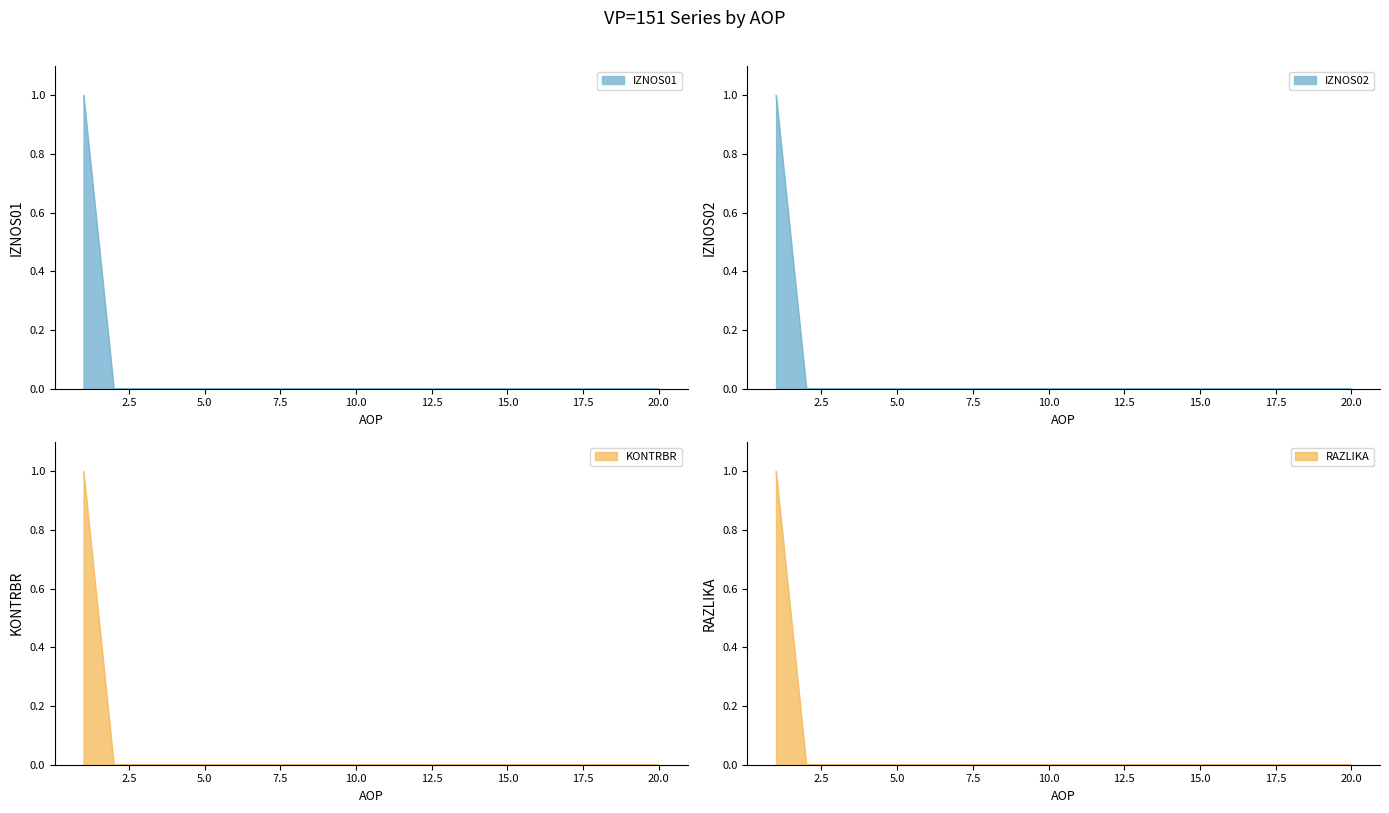

The KONTRBR series shows 0 at 4. True or false?

True